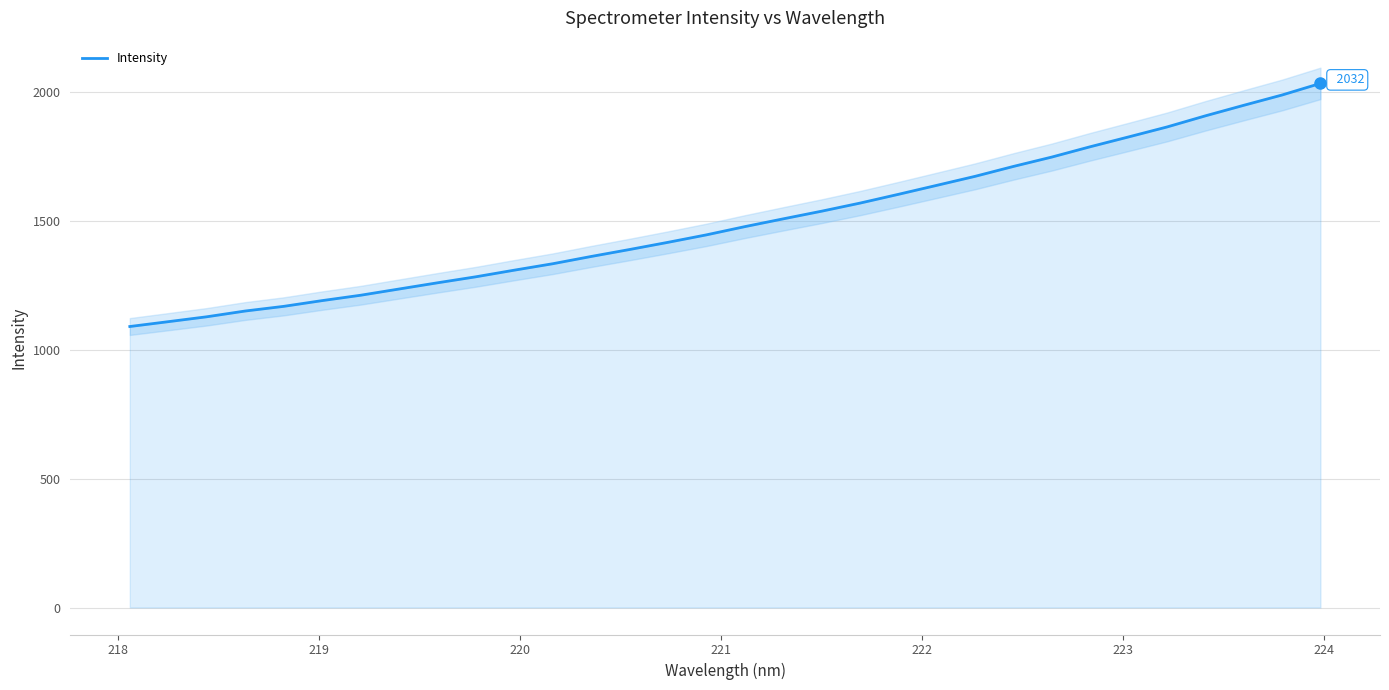

What is the minimum value shown in the chart?

1089.7